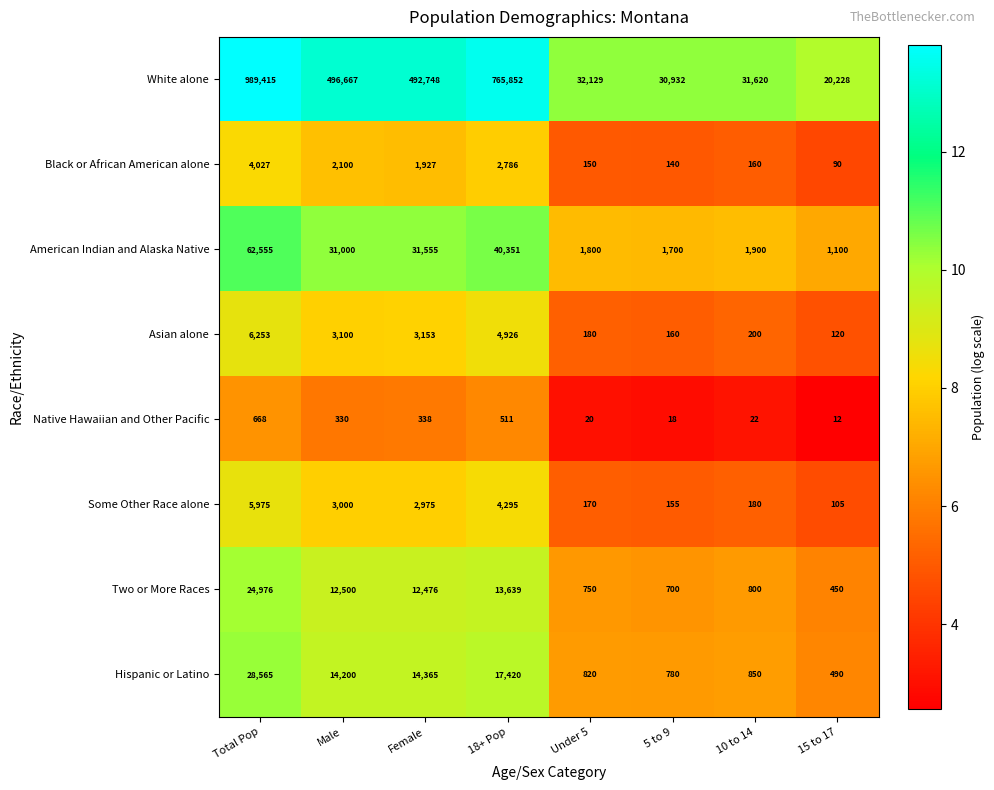

List the labels in order of Black or African American alone value, largest first.

Total Pop, 18+ Pop, Male, Female, 10 to 14, Under 5, 5 to 9, 15 to 17